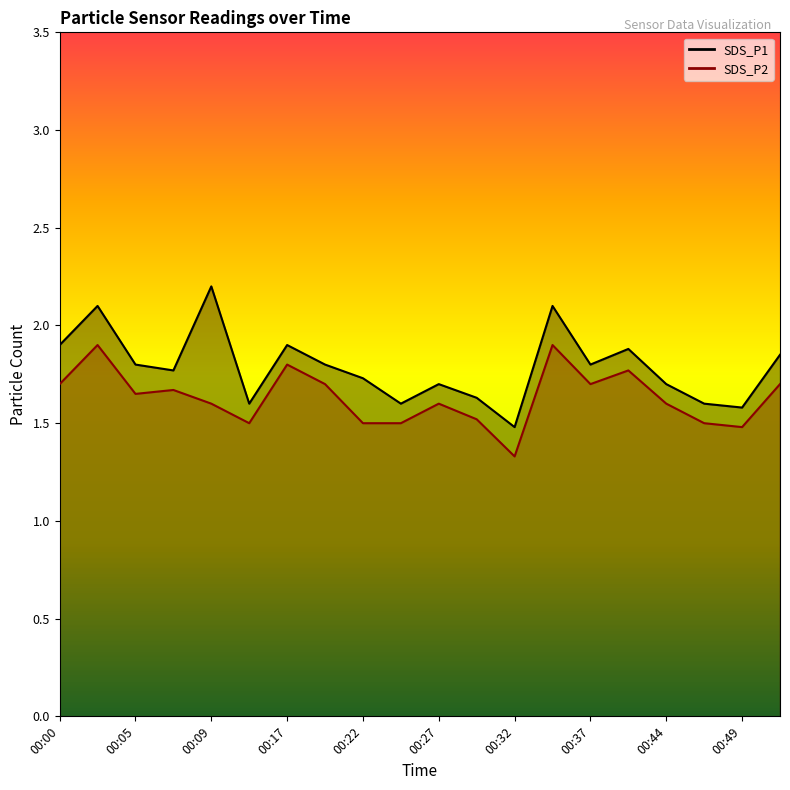

What is the spread (max minus min) of values at 00:17?

0.1